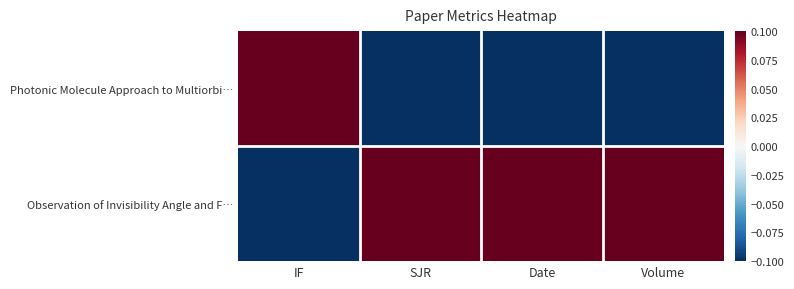

Reading left to right, what are all the values shown in this chart?

Observation of Invisibility Angle and F…: IF=-1	SJR=1	Date=1	Volume=1
Photonic Molecule Approach to Multiorbi…: IF=1	SJR=-1	Date=-1	Volume=-1